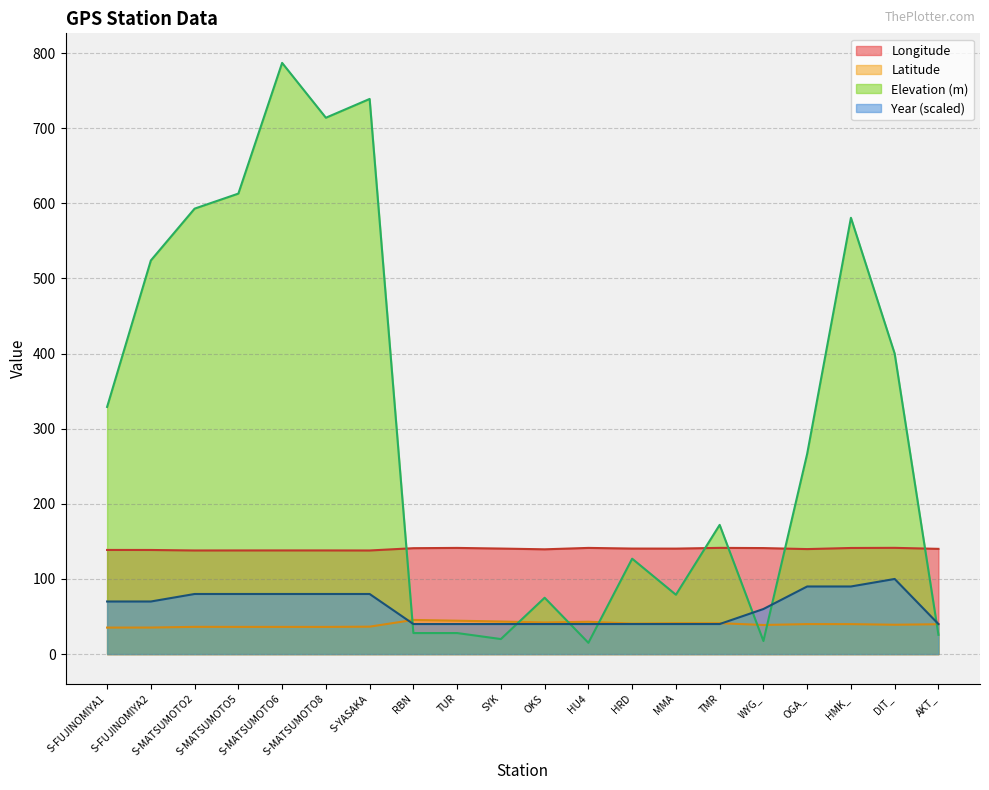

Rank the categories by Longitude value from lowest to highest.

S-YASAKA, S-MATSUMOTO2, S-MATSUMOTO5, S-MATSUMOTO8, S-MATSUMOTO6, S-FUJINOMIYA2, S-FUJINOMIYA1, OKS, OGA_, AKT_, MMA, HRD, SYK, RBN, WYG_, HMK_, TUR, HU4, TMR, DIT_